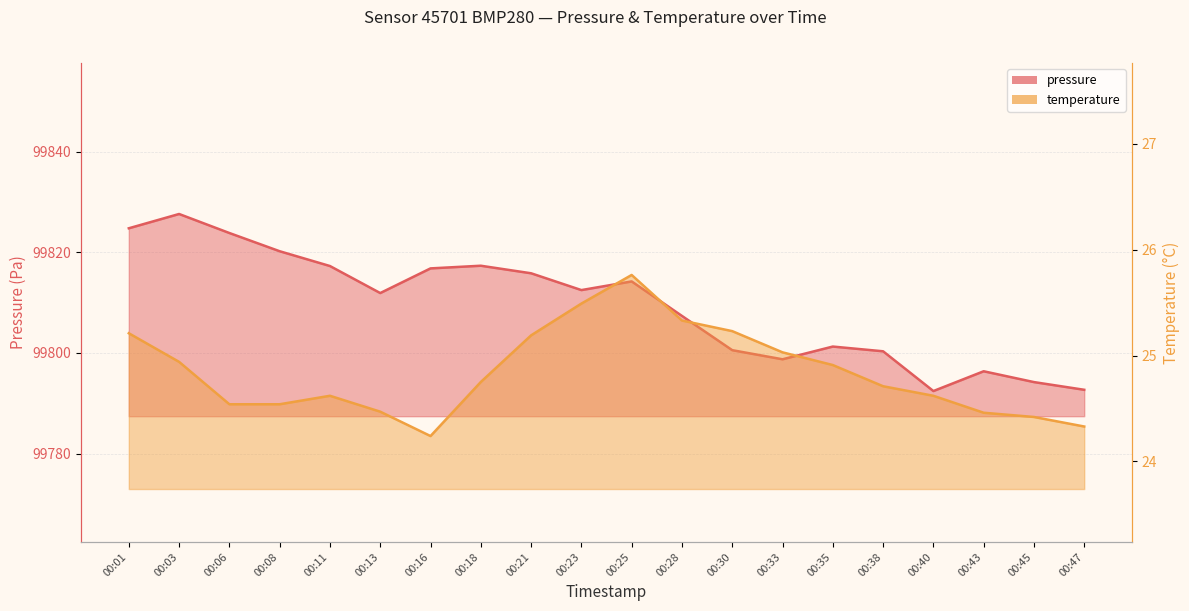

What is the value of the temperature point at the 14th from the left?

25.0